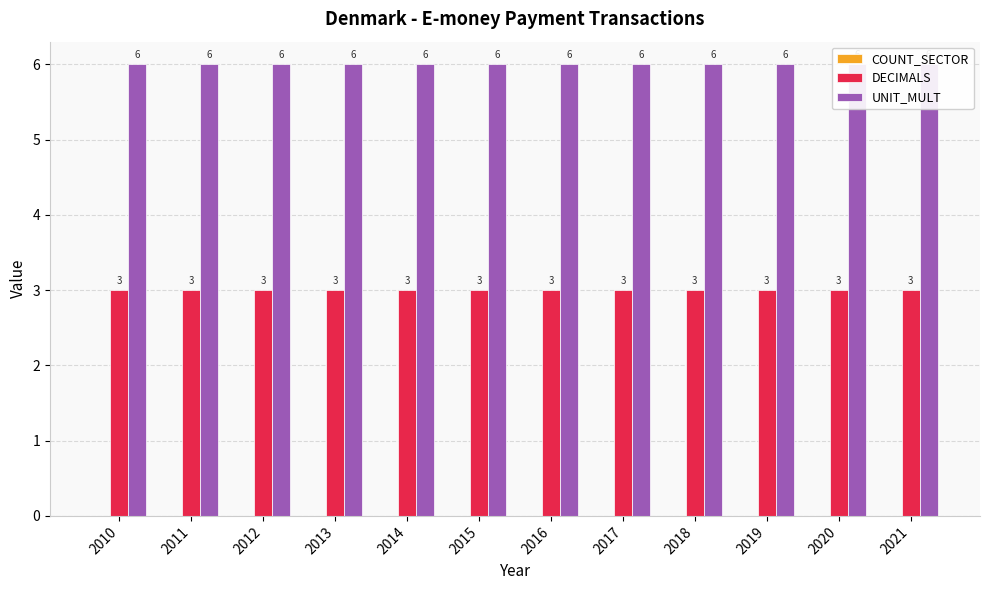

Is it true that COUNT_SECTOR equals 0 at 2018?

True